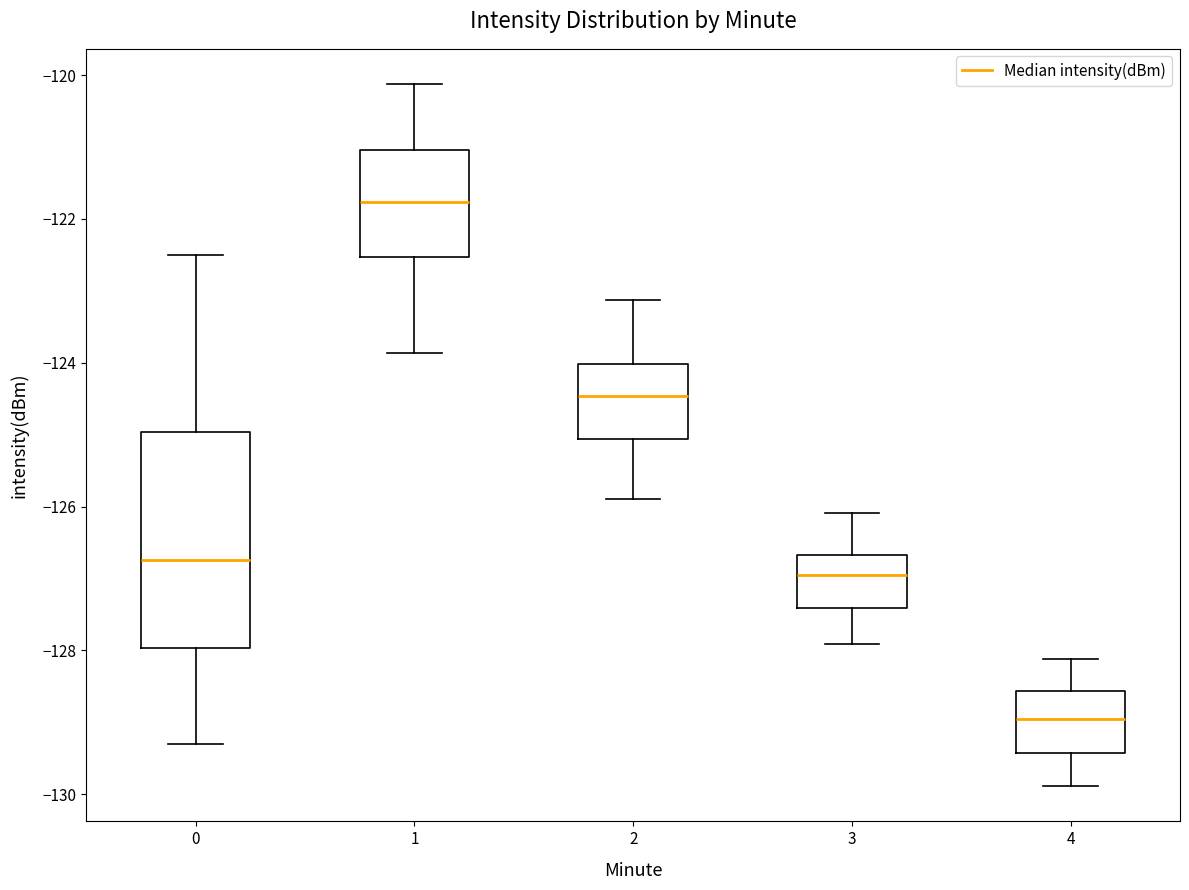

Reading left to right, read every box against the y-axis: the position of its median line, the range the box covers, and the ends of its whiskers. The values are not printed on the chart, so give them approximately, as read against the axis.

0: median -126.8, box -128.0 to -125.0, whiskers -129.4 to -122.4
1: median -121.8, box -122.6 to -121.0, whiskers -123.8 to -120.2
2: median -124.4, box -125.0 to -124.0, whiskers -126.0 to -123.2
3: median -127.0, box -127.4 to -126.6, whiskers -128.0 to -126.0
4: median -129.0, box -129.4 to -128.6, whiskers -129.8 to -128.2